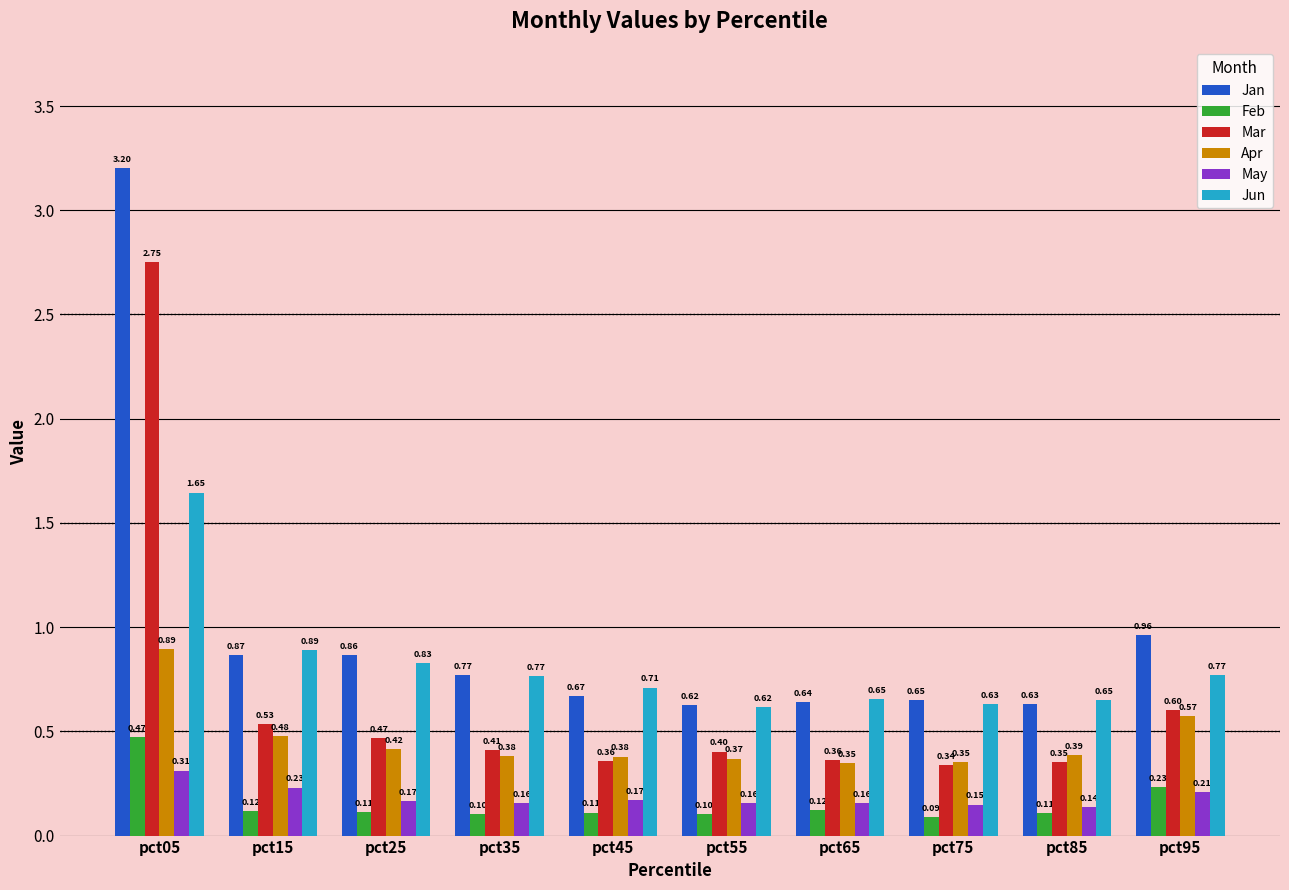

How many bars are there in total?

60